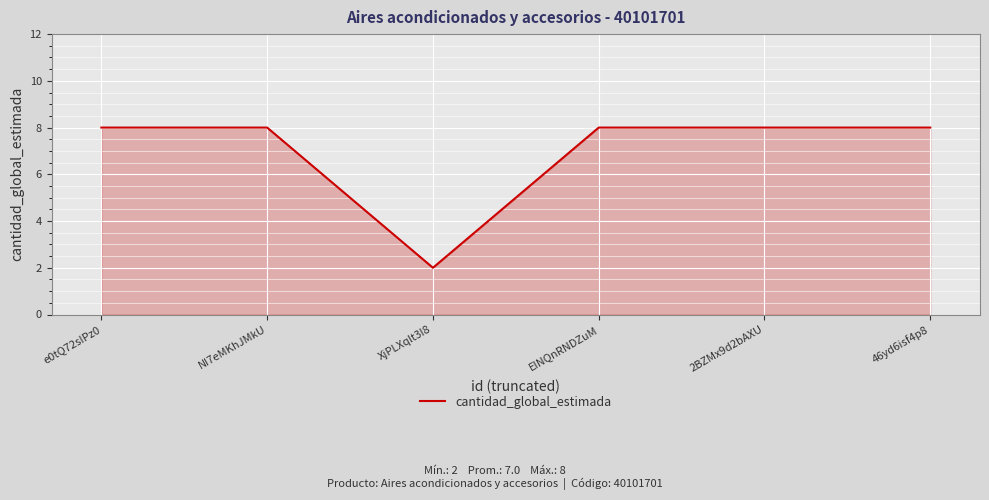

What is the average value?

7